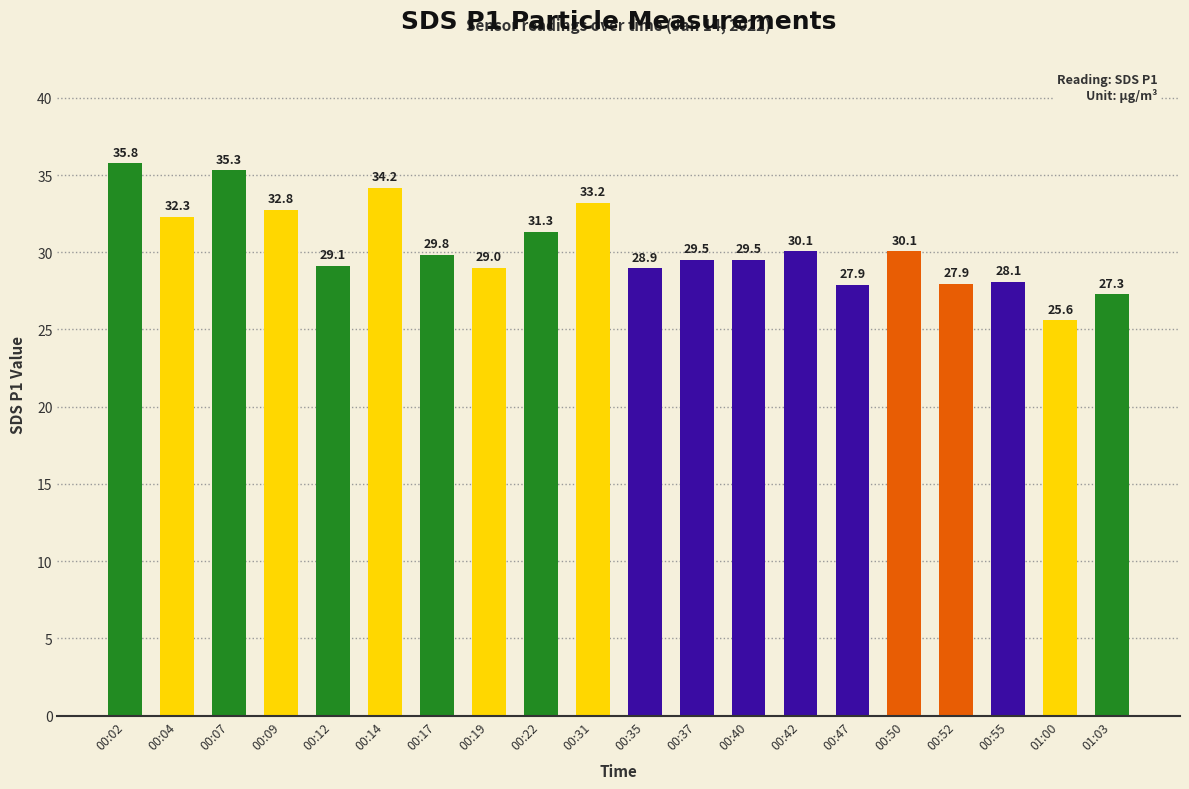

What is the label of the 6th bar from the left?

00:14